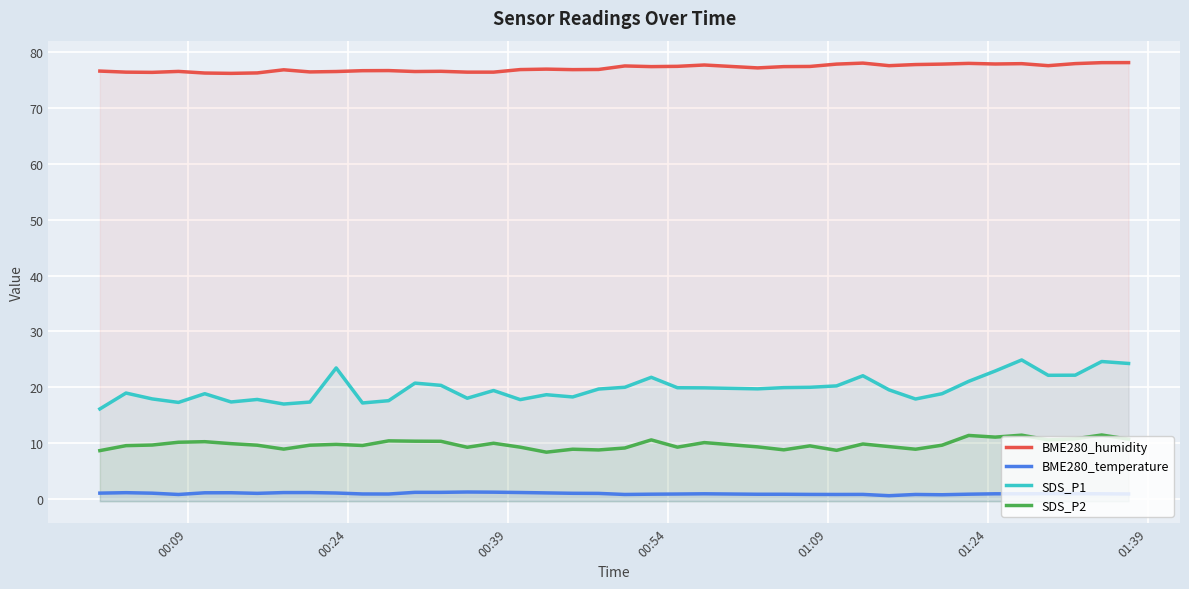

What is the difference between the second highest and minimum values in the BME280_temperature series?

0.6